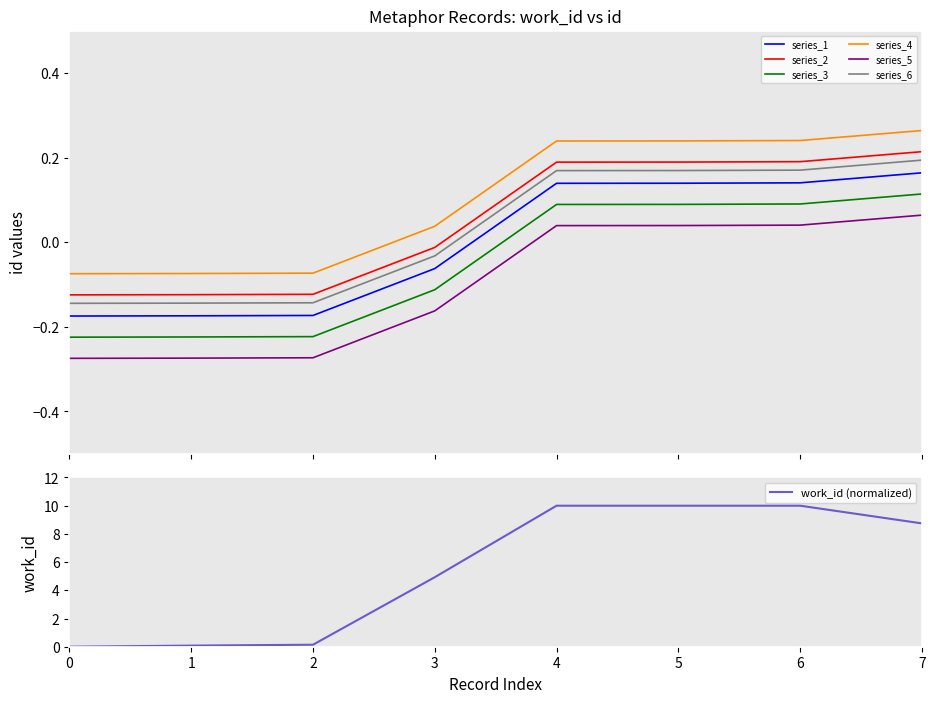

True or false: series_5 and series_3 intersect in this chart.

False